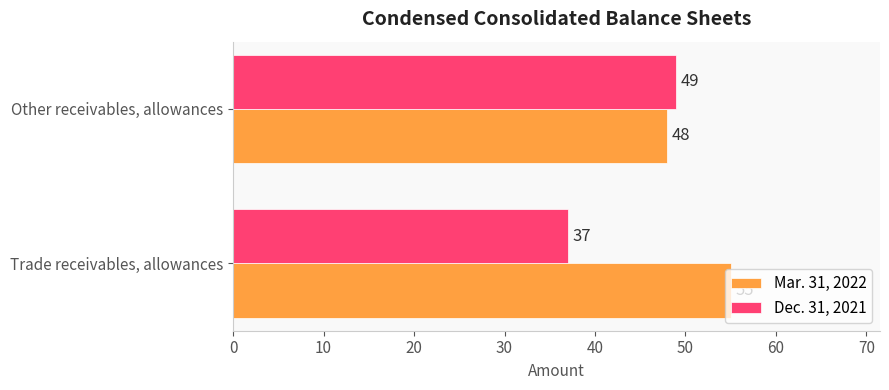

Rank the series by their average value, from lowest to highest.

Dec. 31, 2021, Mar. 31, 2022